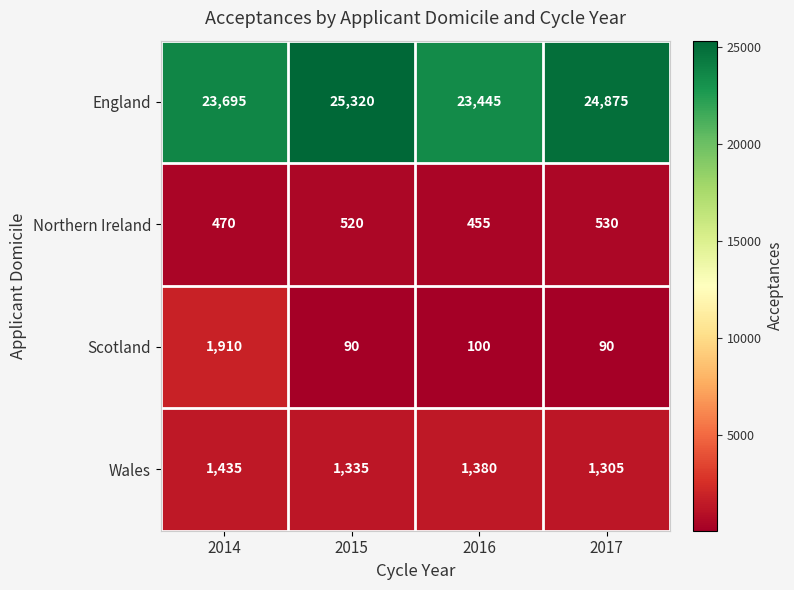

List the series in order of their peak value, highest first.

England, Scotland, Wales, Northern Ireland